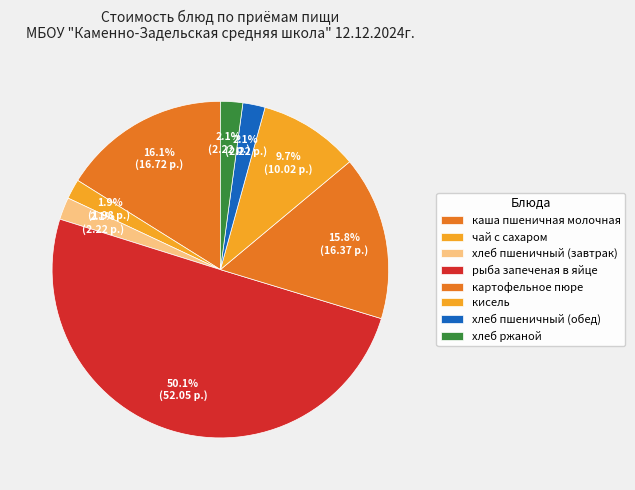

How many slices are in this pie chart?

8